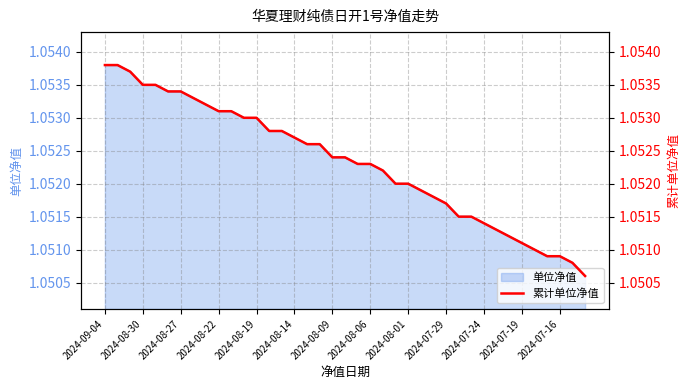

True or false: 单位净值 has a value of 1.8 at 2024-08-27.

False